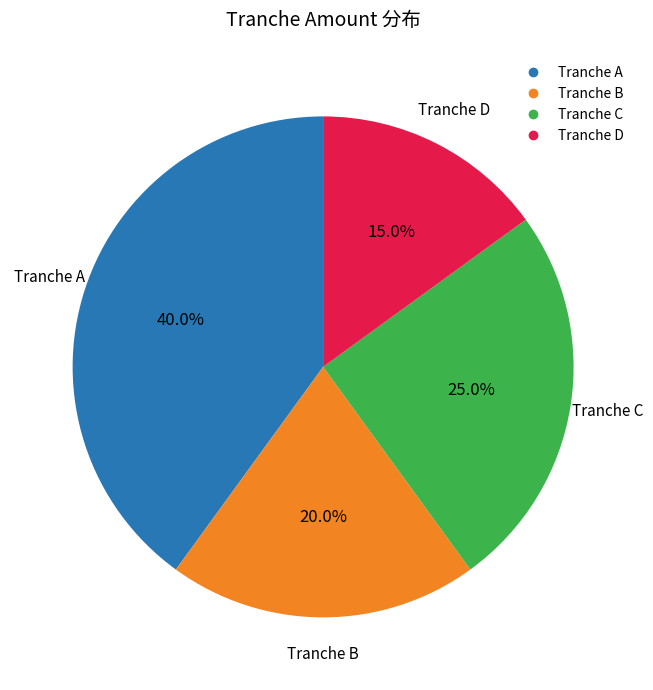

What percentage is the Tranche C slice, to the nearest percent?

25%